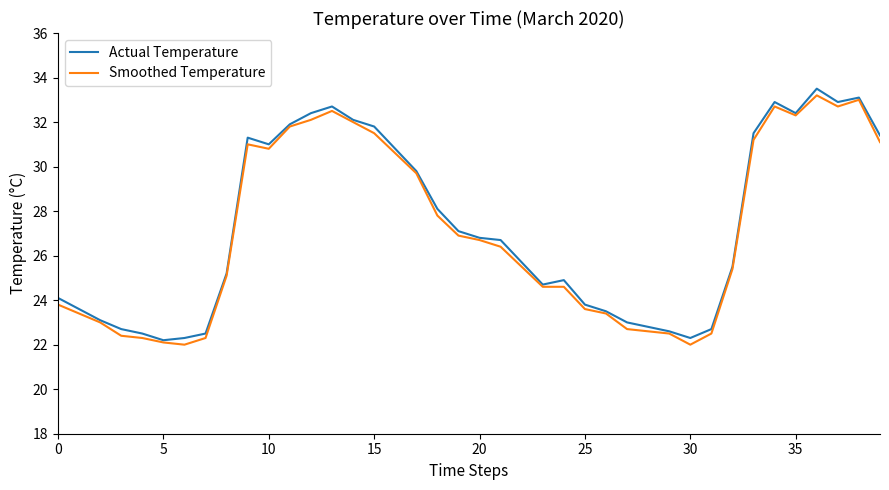

What is the minimum value shown in the chart?

22.0